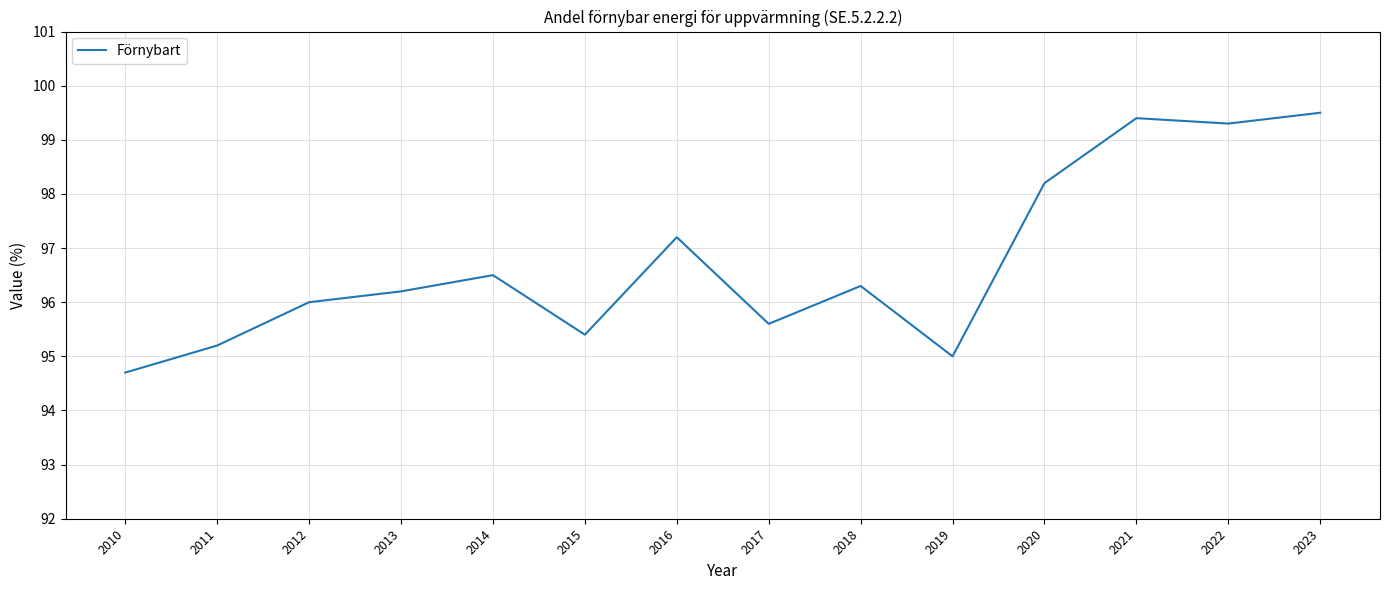

What is the difference between the values at 2018 and 2021?

3.1